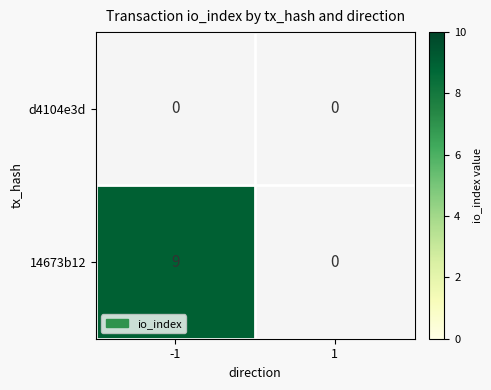

The 14673b12 series shows 12 at -1. True or false?

False